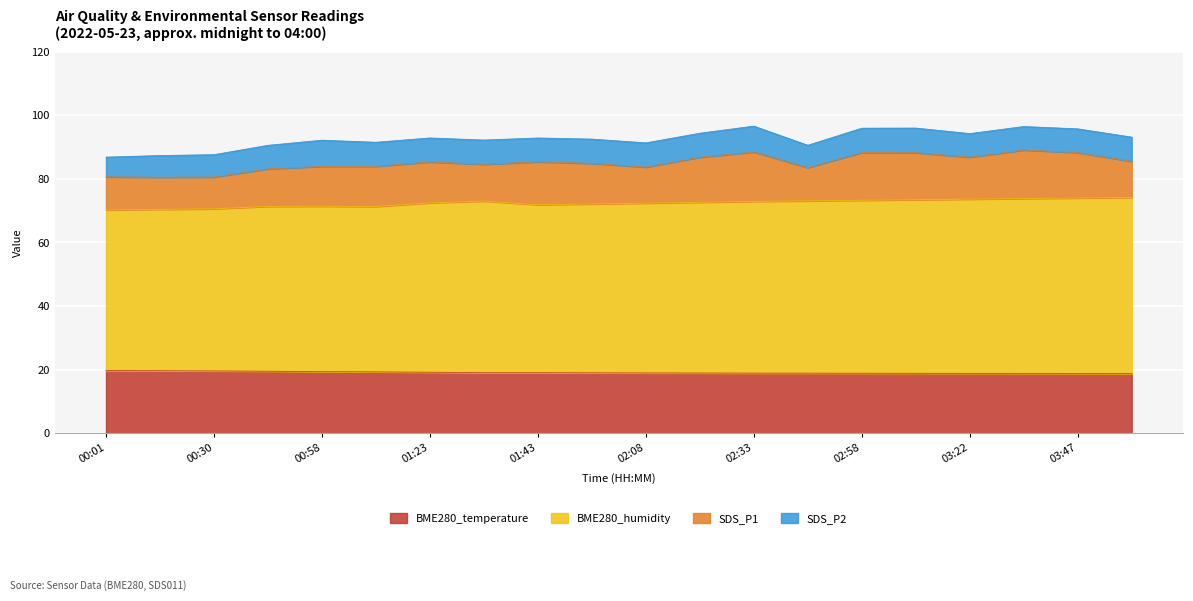

What is the minimum value for BME280_temperature?

18.8